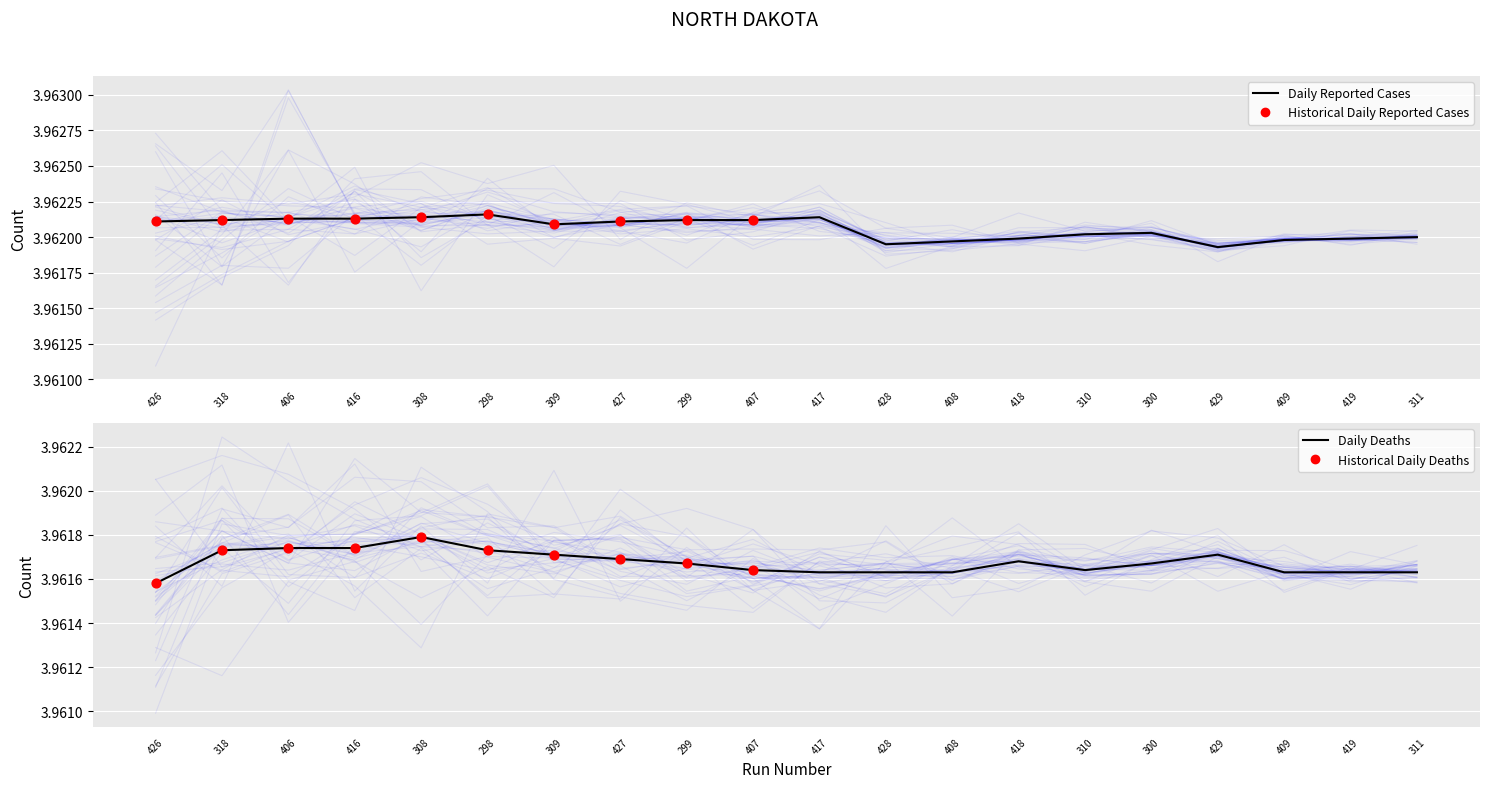

What is the total value across all series at 318?

7.9